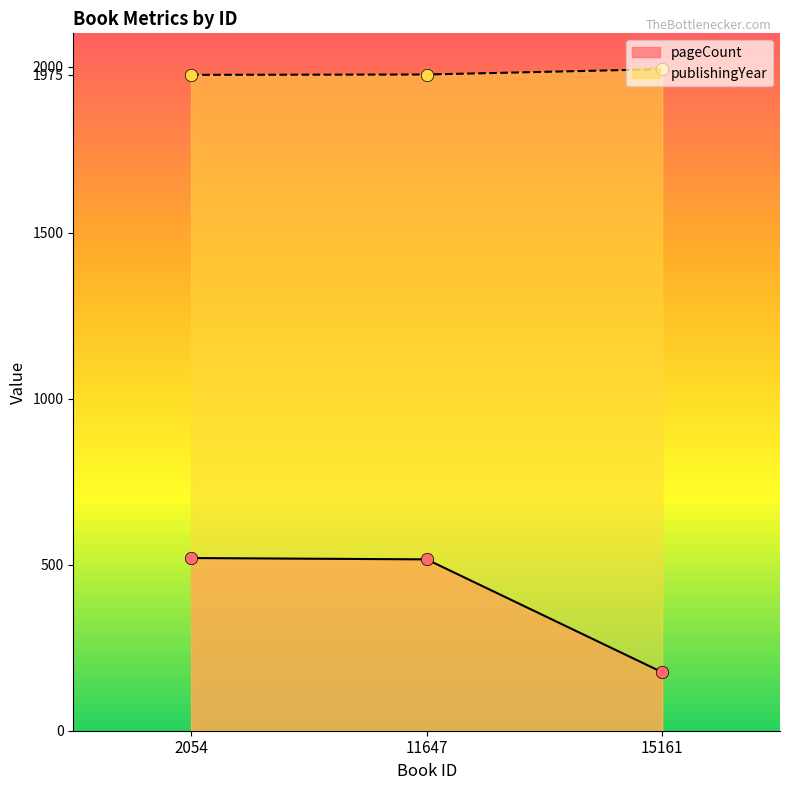

What is the total value across all series at 11647?

2492